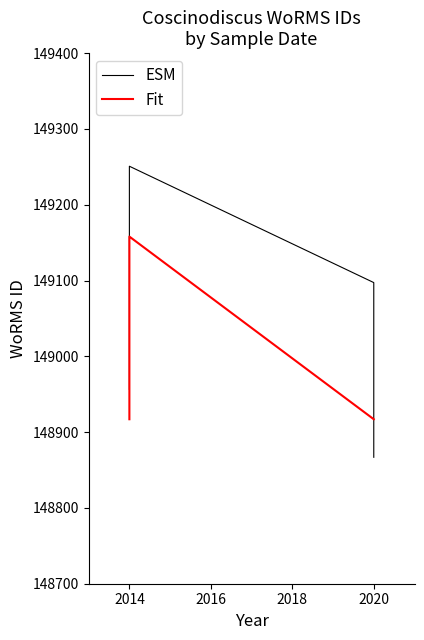

Count the Fit values in the range 148917 to 149158.

4